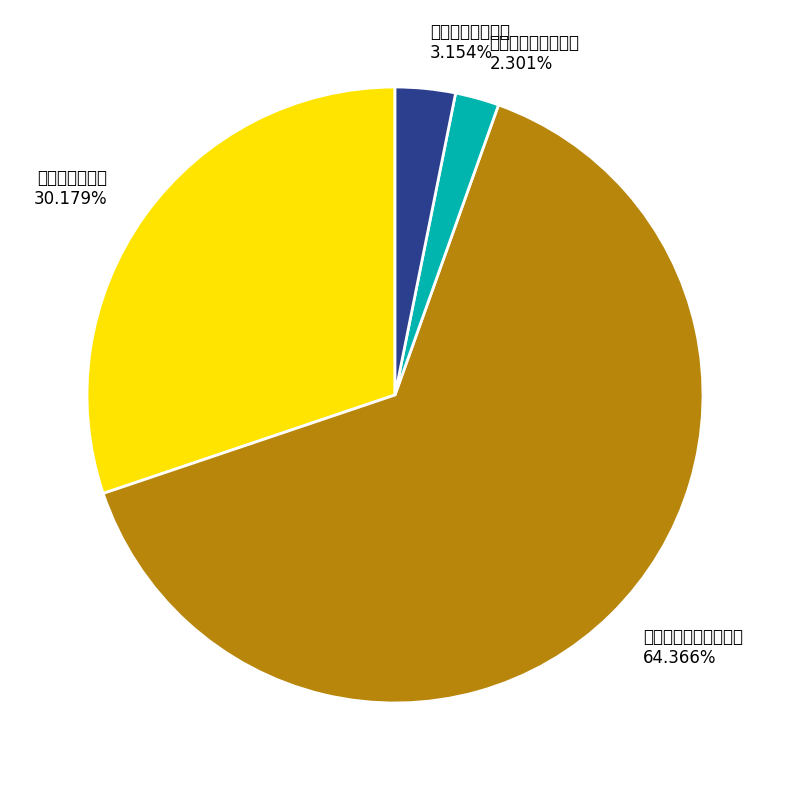

Count the number of slices in the pie.

4